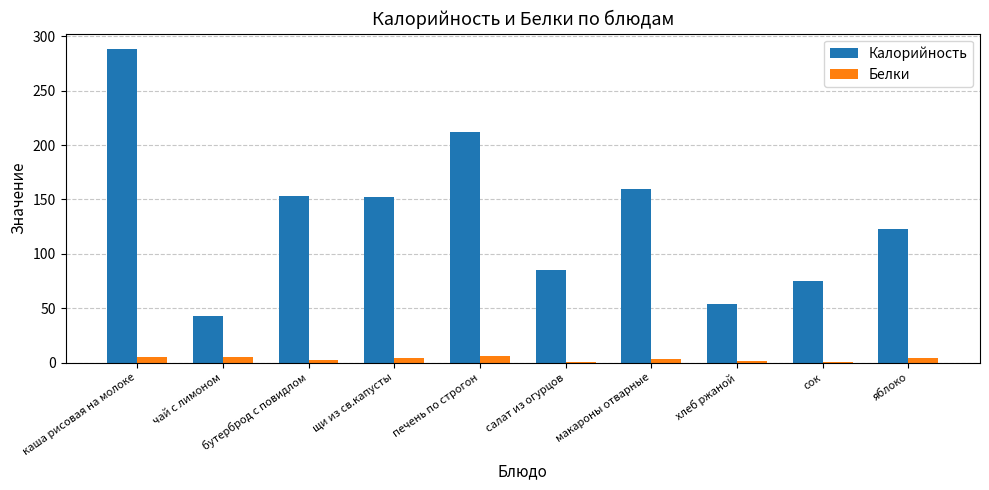

Which series has the largest total across all categories?

Калорийность